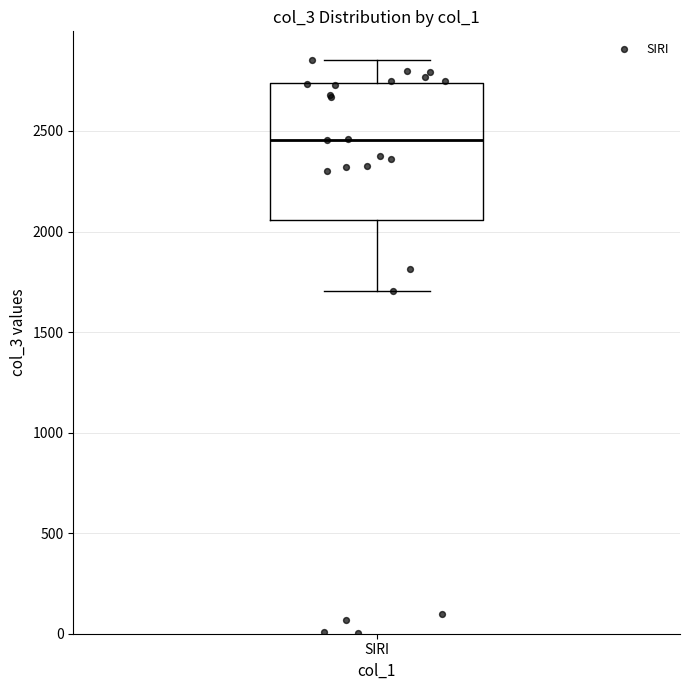

Where is the lower edge of the box for SIRI on the y-axis? The values are not printed on the chart, so give them approximately, as read against the axis.

2050